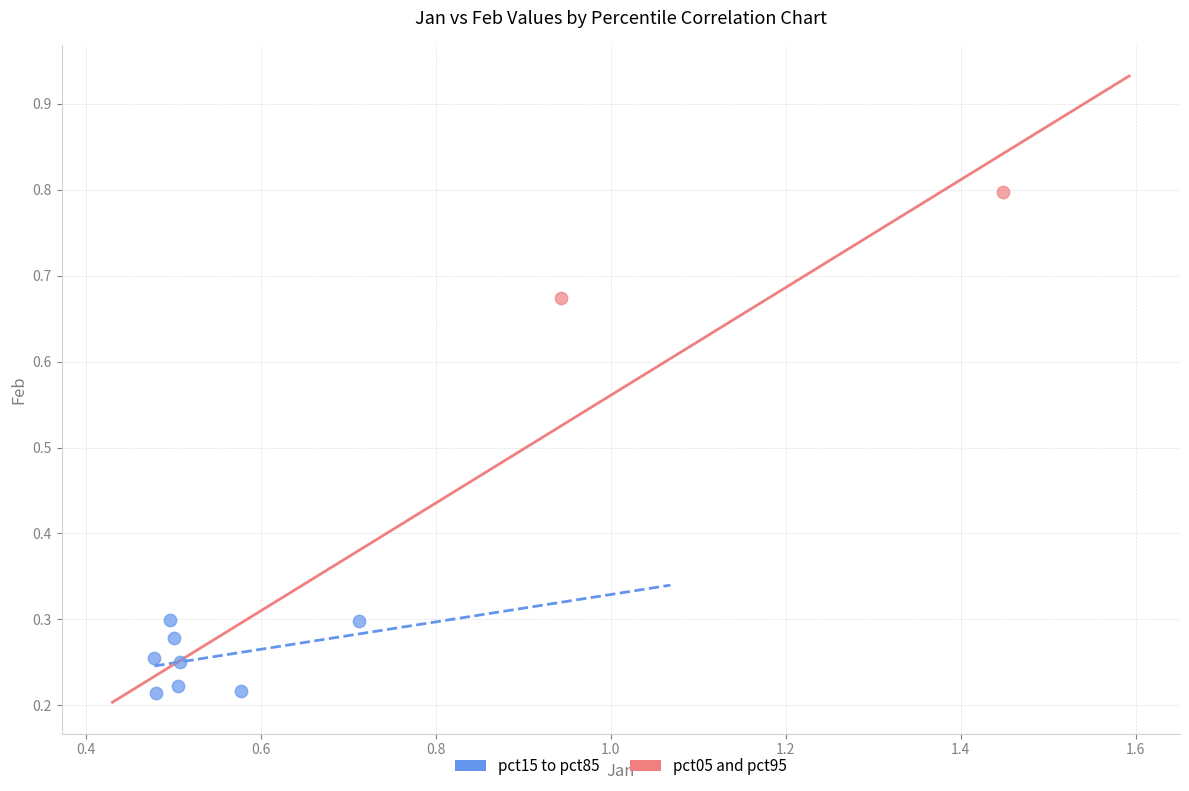

What are all the series names shown in the legend?

pct15 to pct85, pct05 and pct95